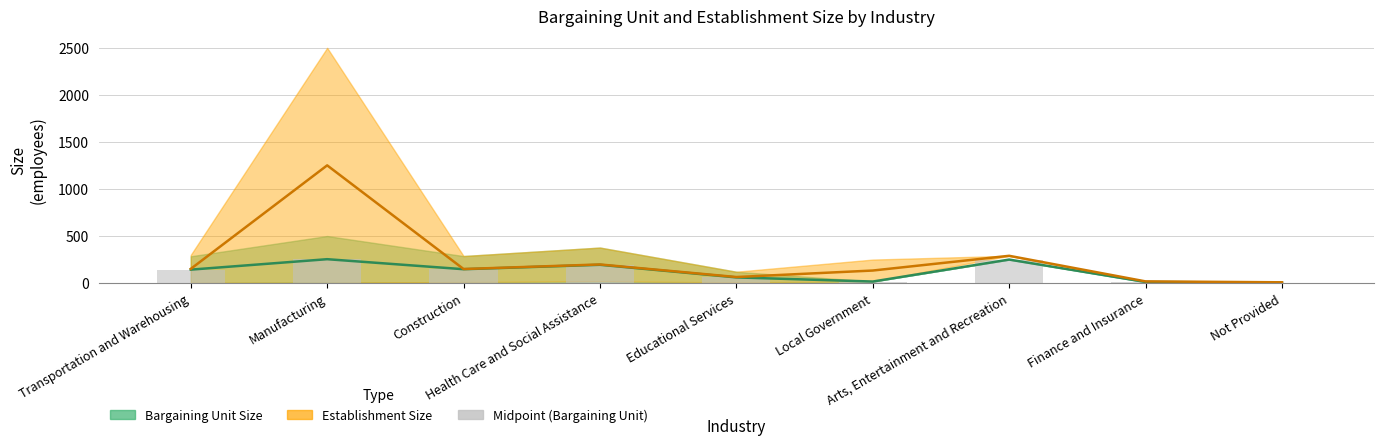

List the labels in order of value, smallest first.

Not Provided, Finance and Insurance, Local Government, Educational Services, Transportation and Warehousing, Construction, Health Care and Social Assistance, Arts, Entertainment and Recreation, Manufacturing